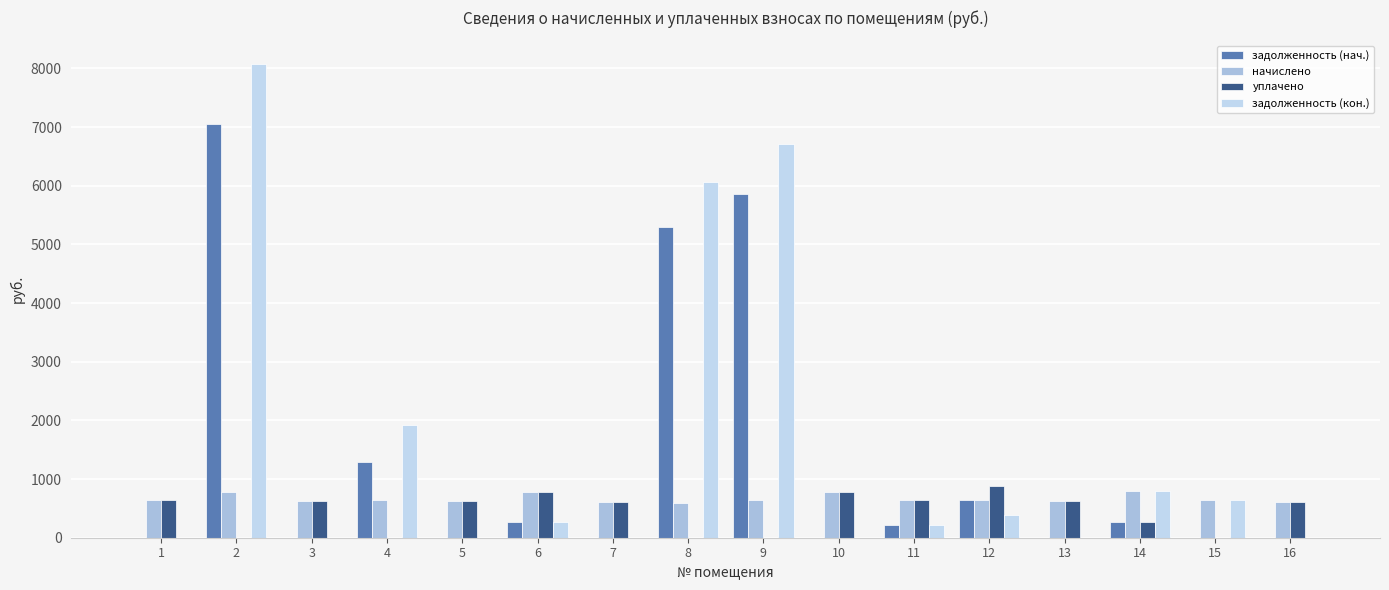

How many data points in задолженность (кон.) are above 262?

8